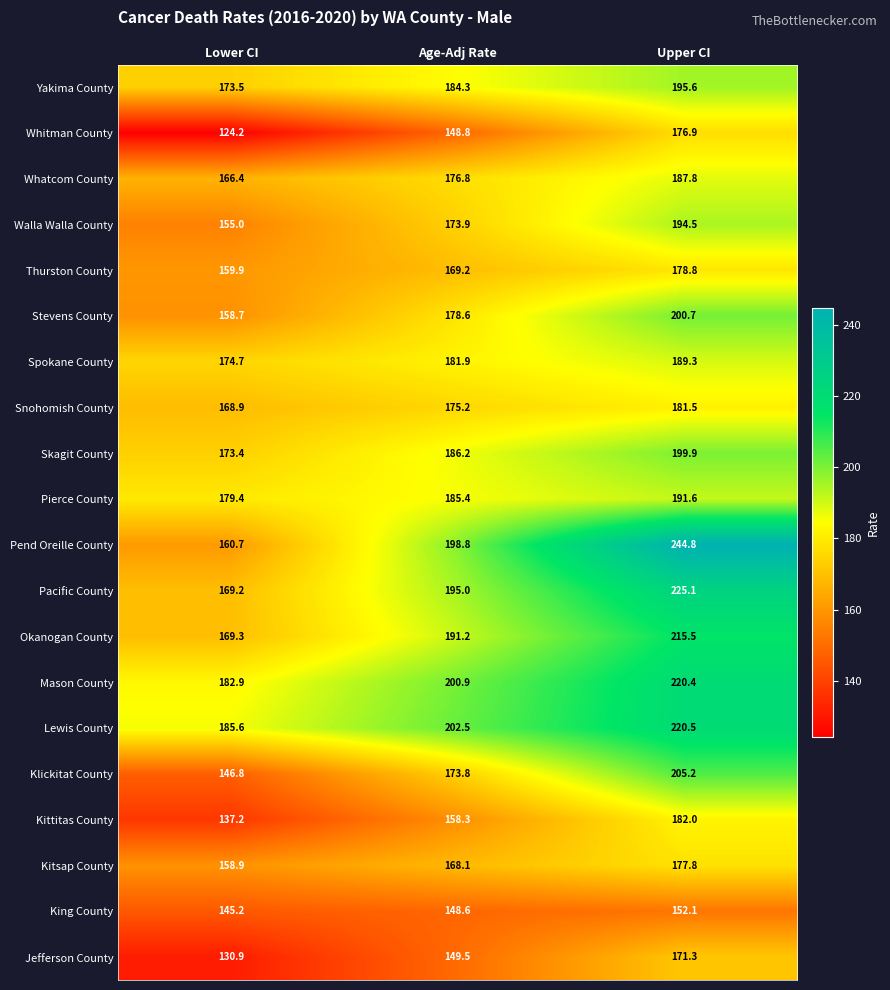

What is the difference between the Pend Oreille County values at Lower CI and Upper CI?

84.1